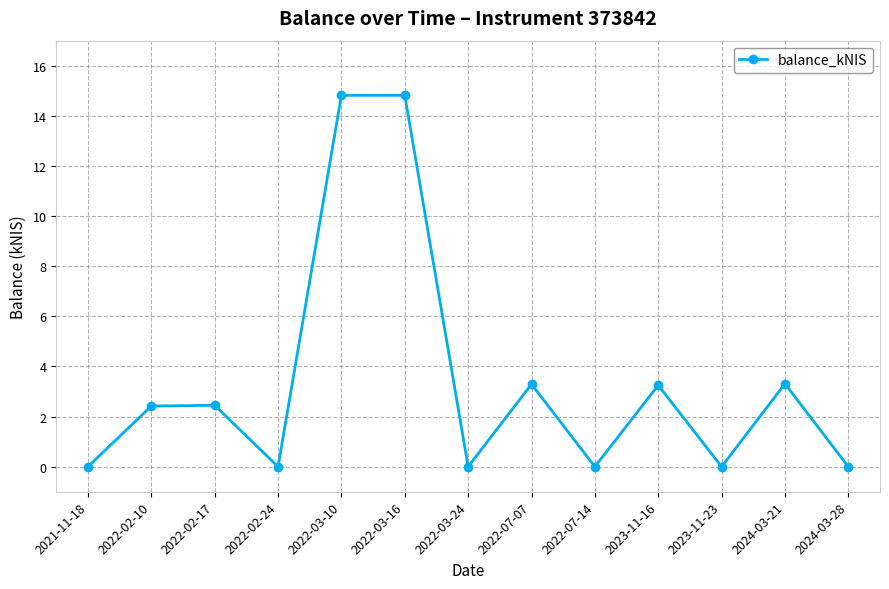

What is the change in value from 2022-03-24 to 2022-07-07?

+3.3